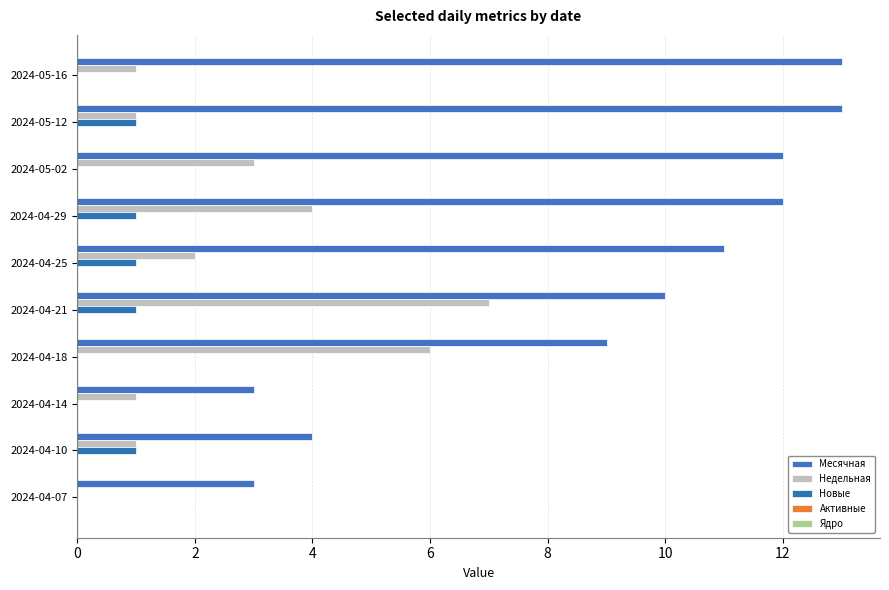

What is the sum of all Недельная values?

26